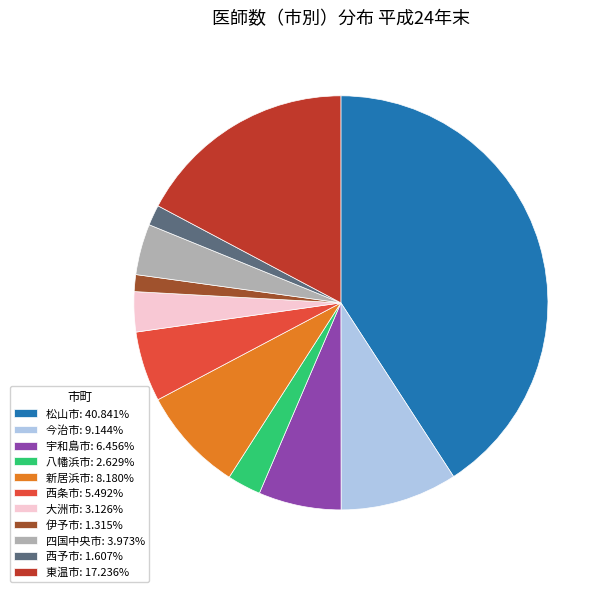

Is 伊予市 the majority of the pie?

No